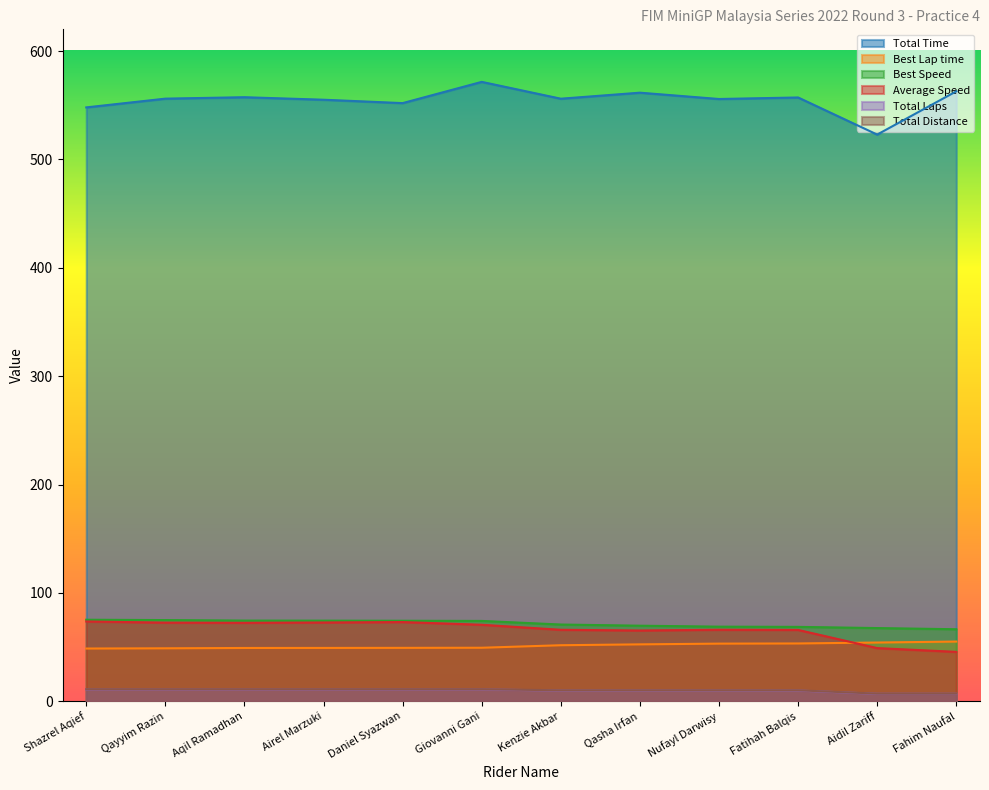

Reading right to left, list all the values displayed in this chart.

Total Time: Fahim Naufal=562.8	Aidil Zariff=522.9	Fatihah Balqis=557.1	Nufayl Darwisy=555.7	Qasha Irfan=561.6	Kenzie Akbar=556.0	Giovanni Gani=571.5	Daniel Syazwan=551.9	Airel Marzuki=555.1	Aqil Ramadhan=557.4	Qayyim Razin=556.1	Shazrel Aqief=548.0
Best Lap time: Fahim Naufal=55.2	Aidil Zariff=54.3	Fatihah Balqis=53.4	Nufayl Darwisy=53.3	Qasha Irfan=52.6	Kenzie Akbar=51.8	Giovanni Gani=49.5	Daniel Syazwan=49.4	Airel Marzuki=49.3	Aqil Ramadhan=49.3	Qayyim Razin=49.0	Shazrel Aqief=48.7
Best Speed: Fahim Naufal=66.5	Aidil Zariff=67.6	Fatihah Balqis=68.7	Nufayl Darwisy=68.9	Qasha Irfan=69.8	Kenzie Akbar=70.9	Giovanni Gani=74.2	Daniel Syazwan=74.4	Airel Marzuki=74.5	Aqil Ramadhan=74.5	Qayyim Razin=75.0	Shazrel Aqief=75.3
Average Speed: Fahim Naufal=45.7	Aidil Zariff=49.2	Fatihah Balqis=65.9	Nufayl Darwisy=66.1	Qasha Irfan=65.4	Kenzie Akbar=66.0	Giovanni Gani=70.7	Daniel Syazwan=73.2	Airel Marzuki=72.8	Aqil Ramadhan=72.5	Qayyim Razin=72.6	Shazrel Aqief=73.7
Total Laps: Fahim Naufal=7.0	Aidil Zariff=7.0	Fatihah Balqis=10.0	Nufayl Darwisy=10.0	Qasha Irfan=10.0	Kenzie Akbar=10.0	Giovanni Gani=11.0	Daniel Syazwan=11.0	Airel Marzuki=11.0	Aqil Ramadhan=11.0	Qayyim Razin=11.0	Shazrel Aqief=11.0
Total Distance: Fahim Naufal=7.1	Aidil Zariff=7.1	Fatihah Balqis=10.2	Nufayl Darwisy=10.2	Qasha Irfan=10.2	Kenzie Akbar=10.2	Giovanni Gani=11.2	Daniel Syazwan=11.2	Airel Marzuki=11.2	Aqil Ramadhan=11.2	Qayyim Razin=11.2	Shazrel Aqief=11.2